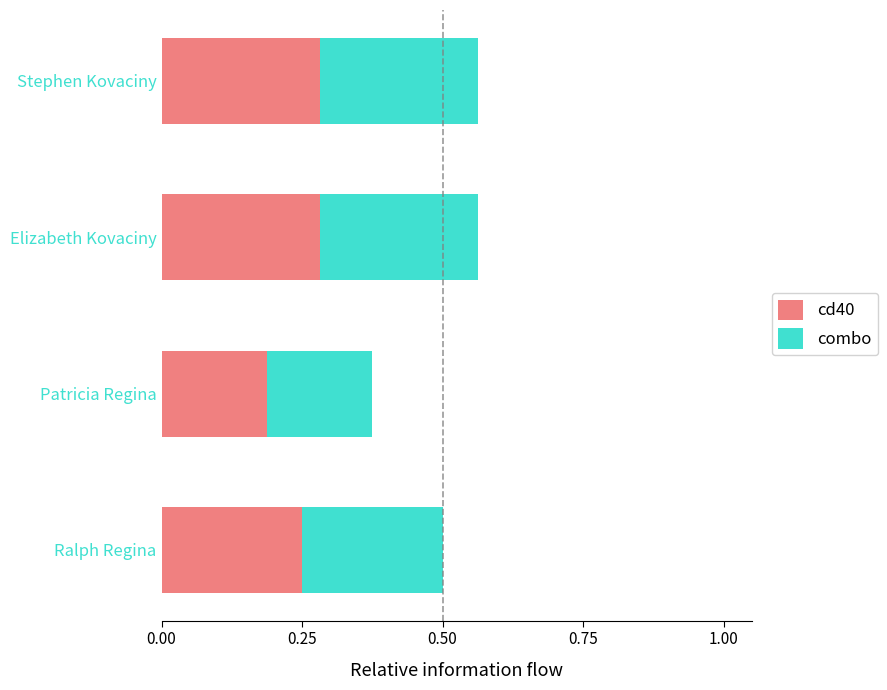

Which category has the lowest value in the cd40 series?

Patricia Regina